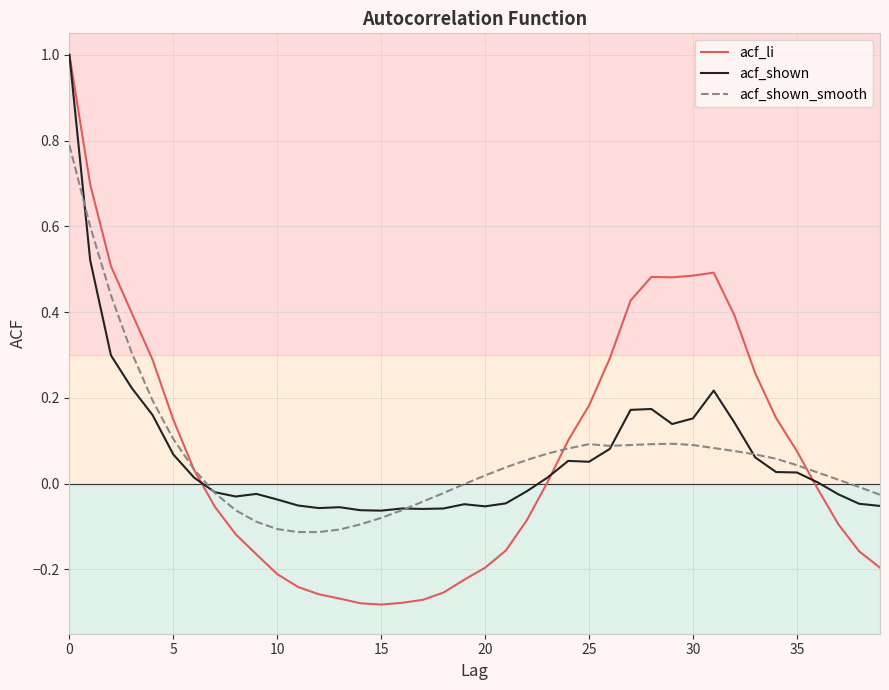

How many intersections are there between acf_shown_smooth and acf_li?

3